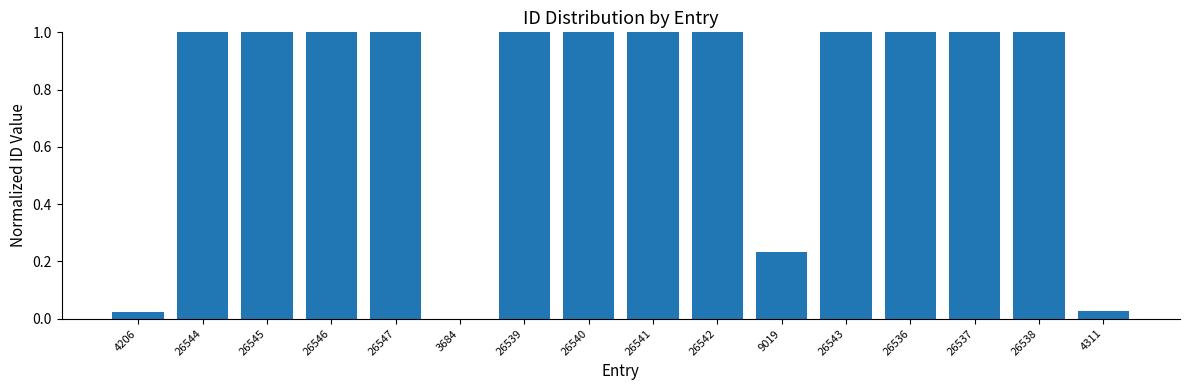

What is the maximum value shown in the chart?

1.0